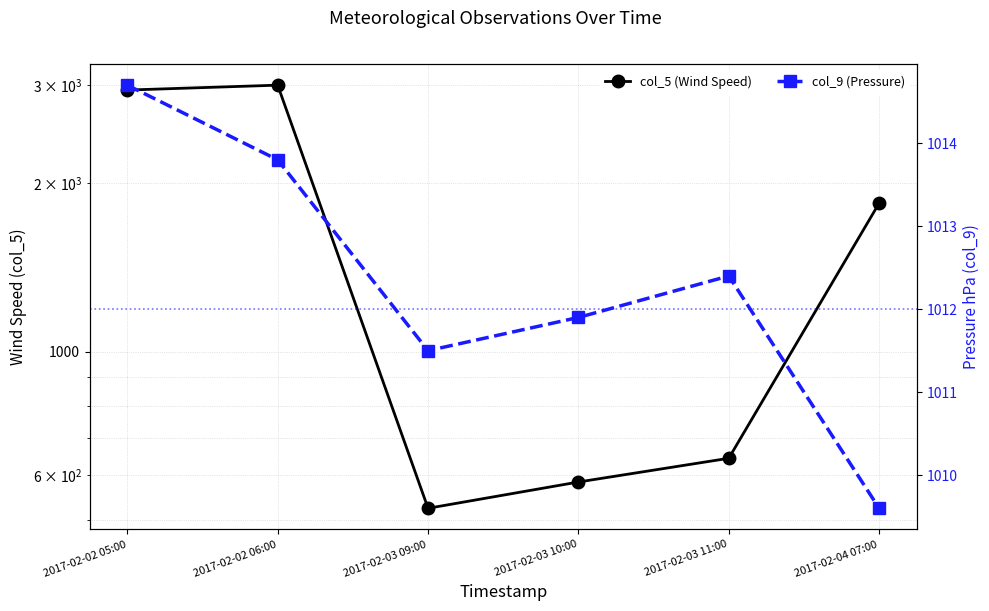

Where is col_5 (Wind Speed) nearest to the value 1762?

2017-02-04 07:00